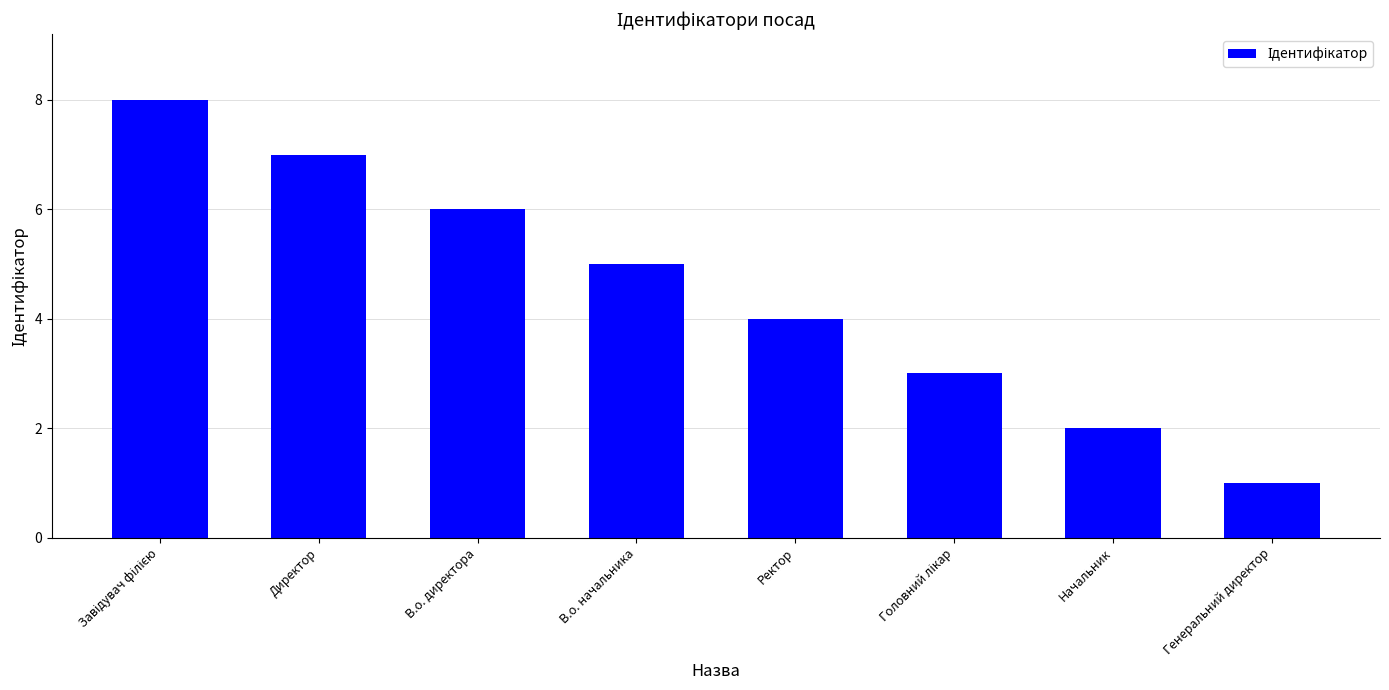

What is the difference between the values at Начальник and Директор?

5